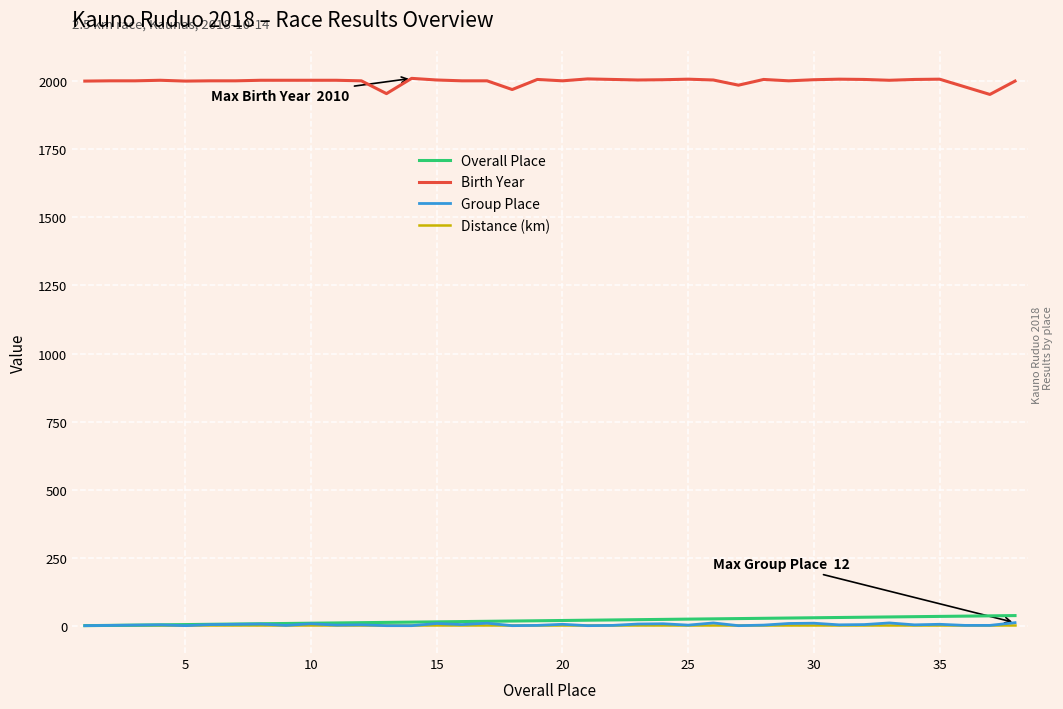

Which series has the largest range (max minus min)?

Birth Year